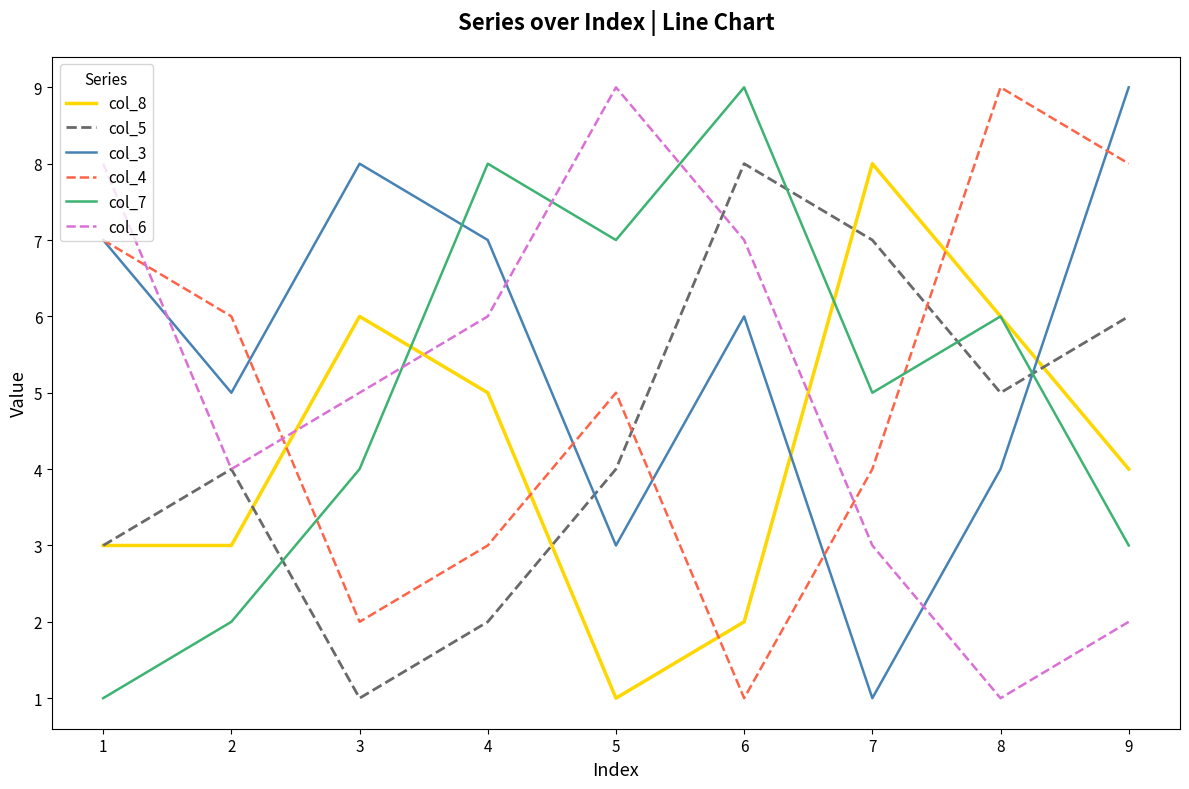

Which series has the largest total across all categories?

col_3